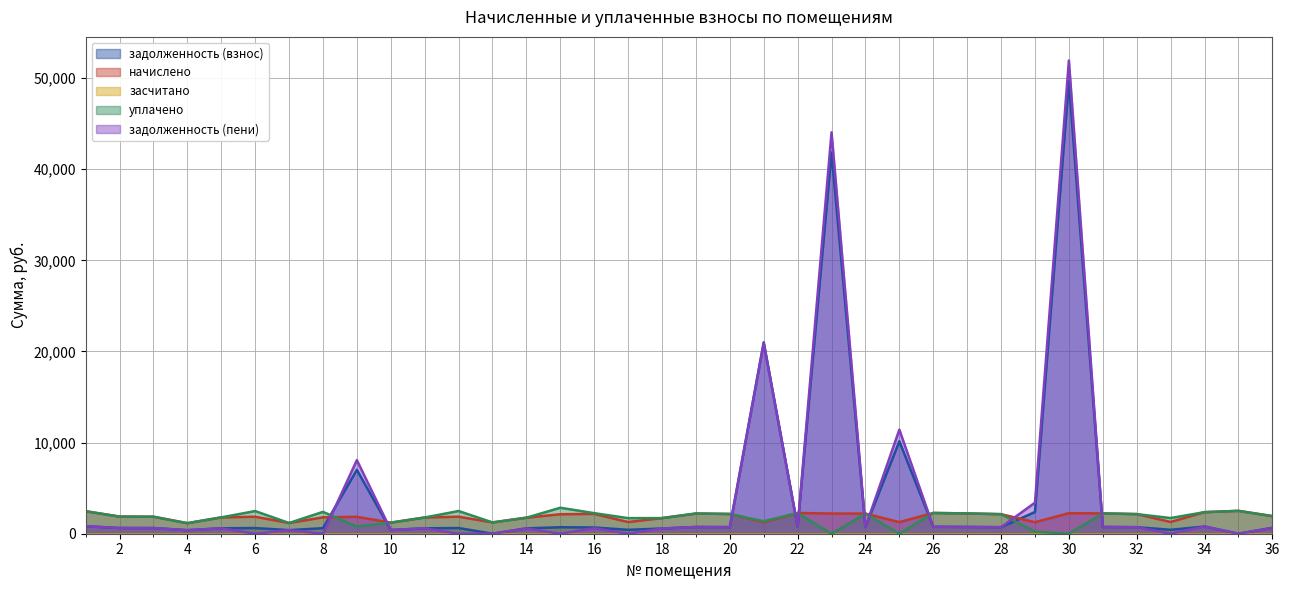

What is the sum of all задолженность (взнос) values?

149860.9